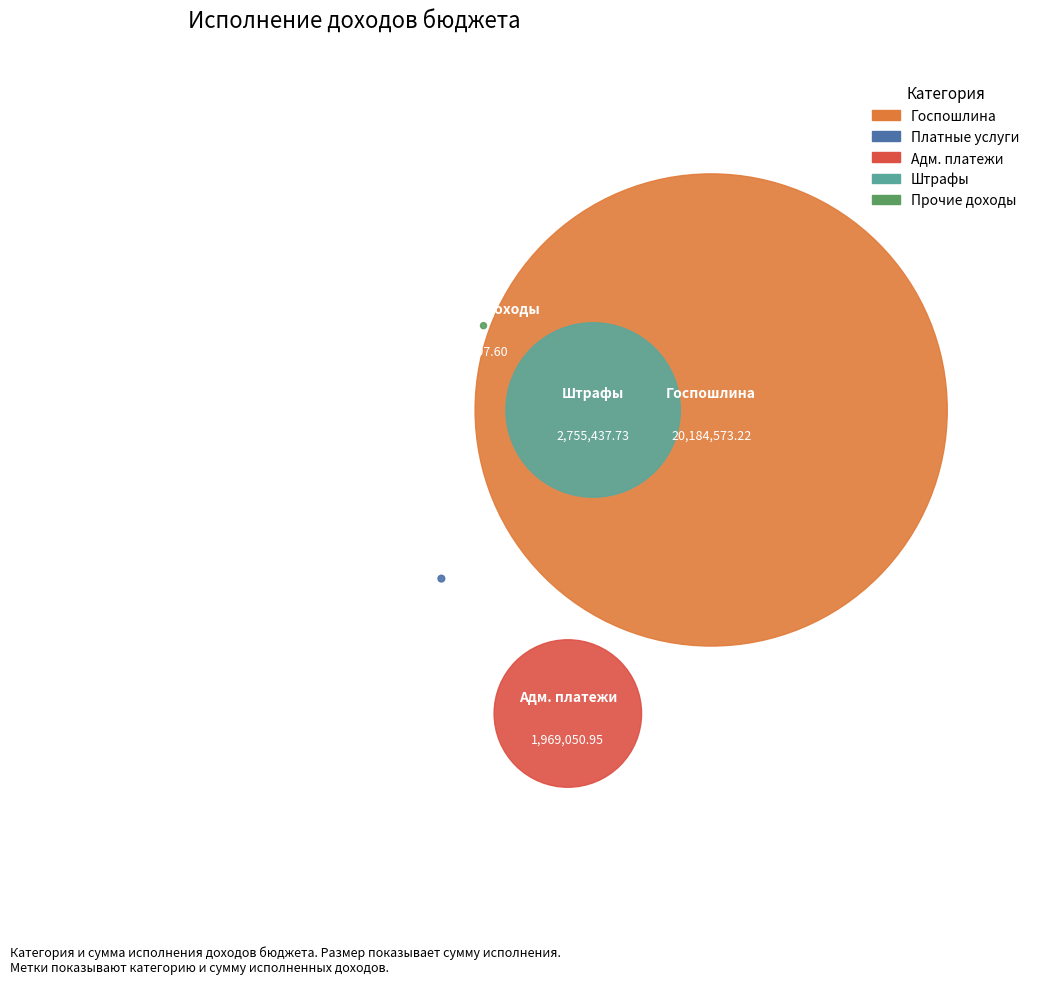

How many slices are in this pie chart?

5